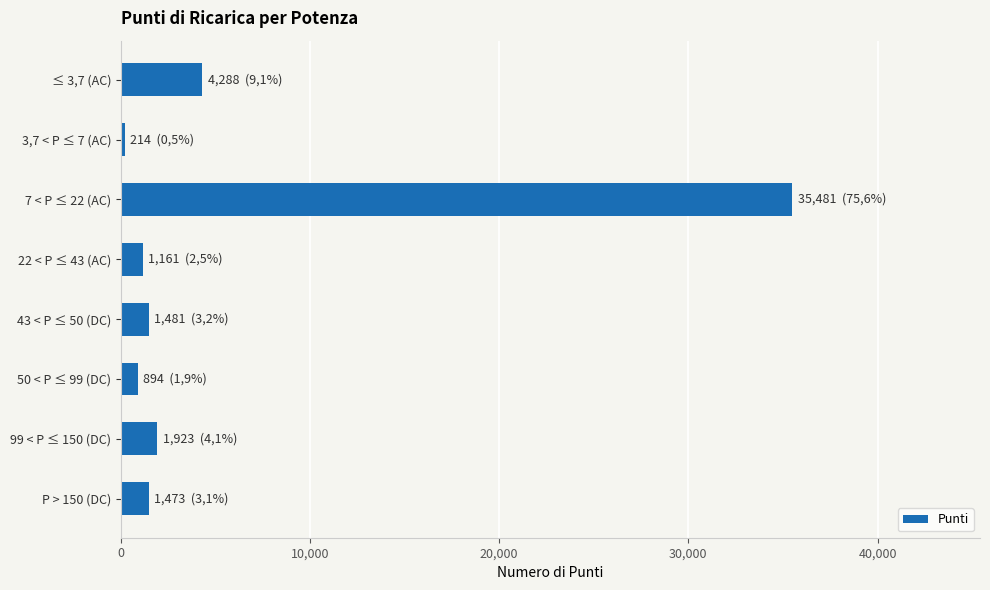

Which label corresponds to the largest value in the chart?

7 < P ≤ 22 (AC)